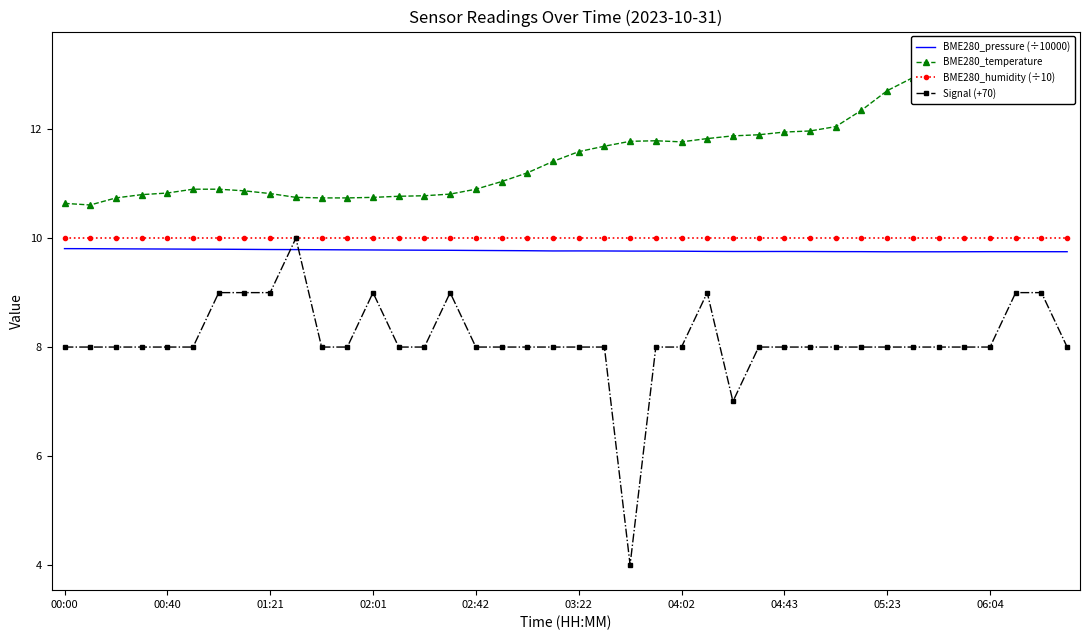

What is the maximum value for BME280_humidity (÷10)?

10.0